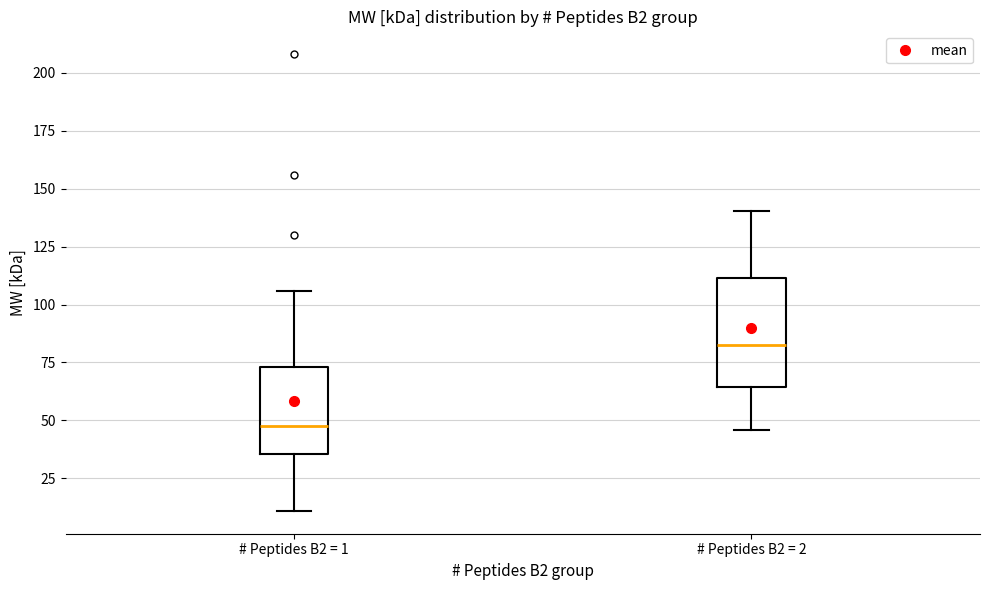

Reading left to right, read every box against the y-axis: the position of its median line, the range the box covers, and the ends of its whiskers. The values are not printed on the chart, so give them approximately, as read against the axis.

# Peptides B2 = 1: median 50, box 35 to 75, whiskers 10 to 105
# Peptides B2 = 2: median 85, box 65 to 110, whiskers 45 to 140